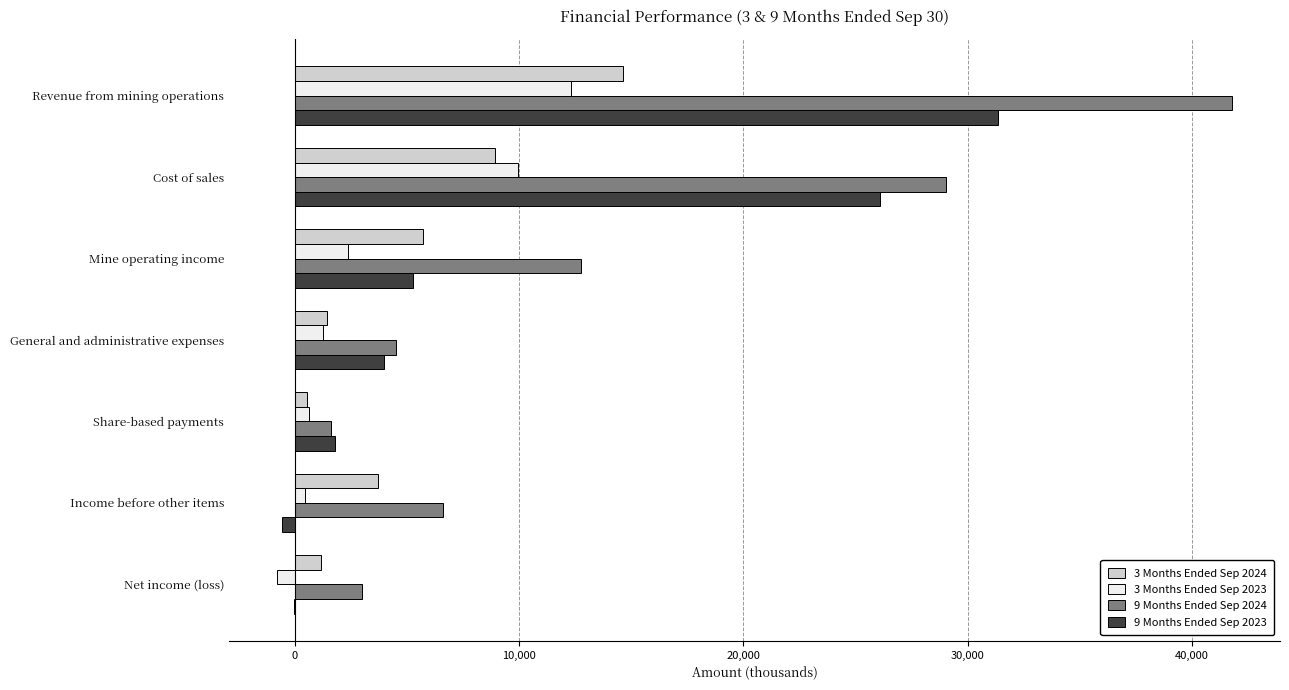

At which category is the sum across all series the highest?

Revenue from mining operations